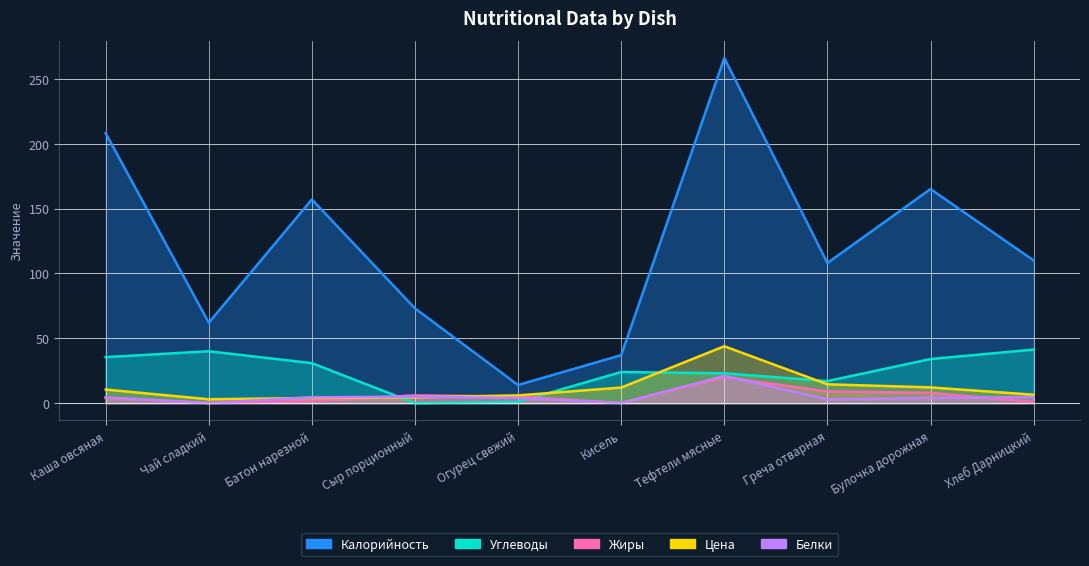

How many values in the Цена series exceed 10?

5